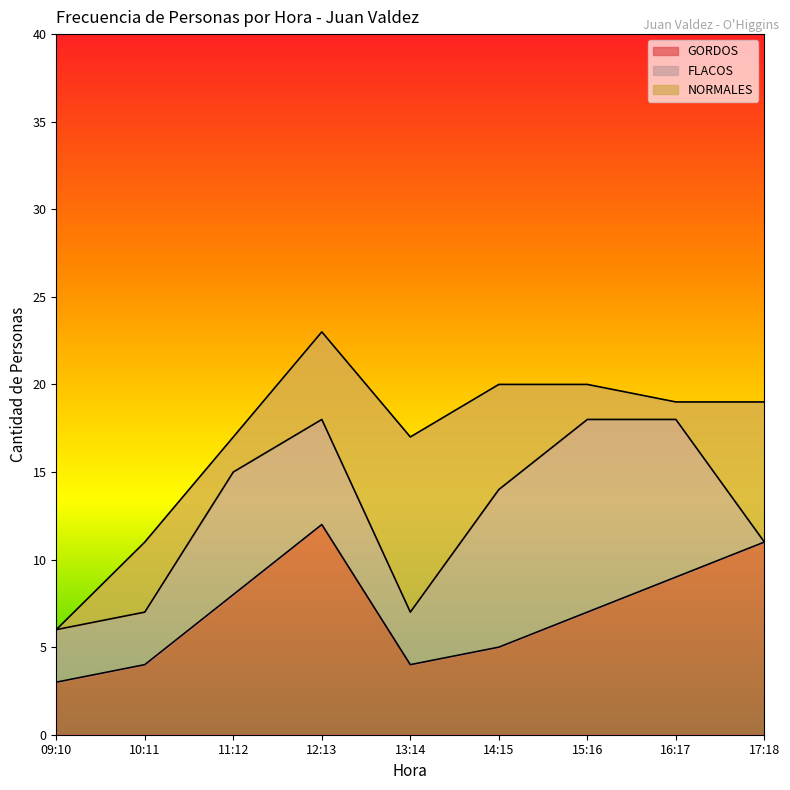

What is the difference between the maximum and second lowest values in the GORDOS series?

8